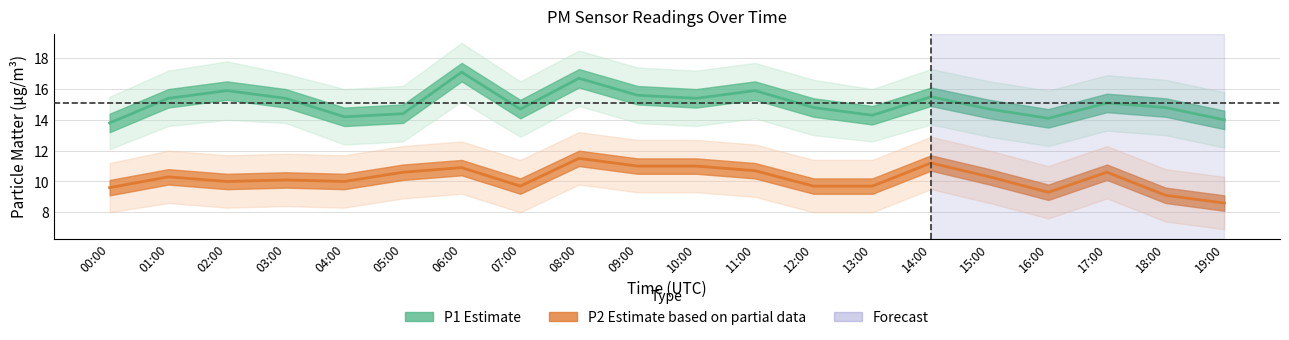

Which category has the lowest value in the P2_upper series?

19:00